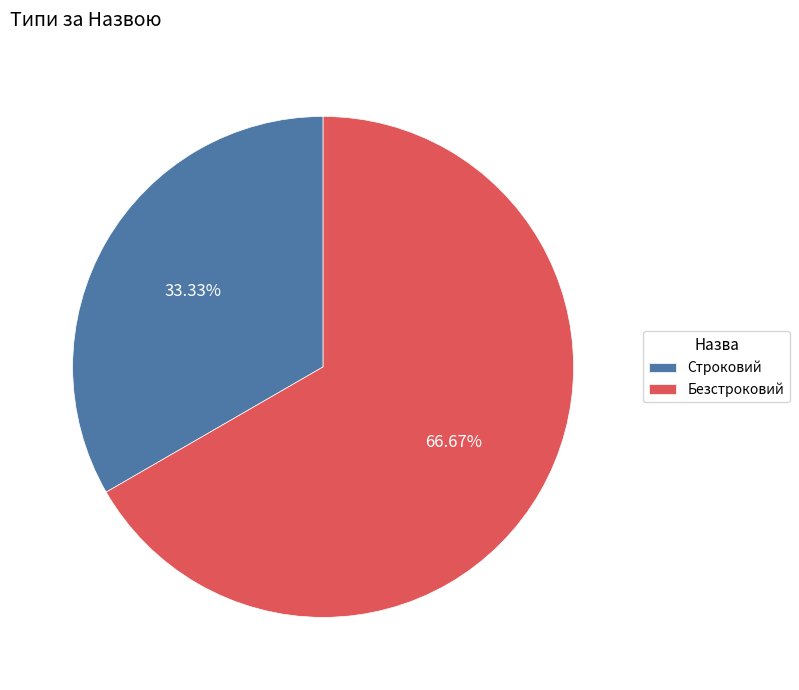

Is it true that Строковий is 33% of the pie?

True